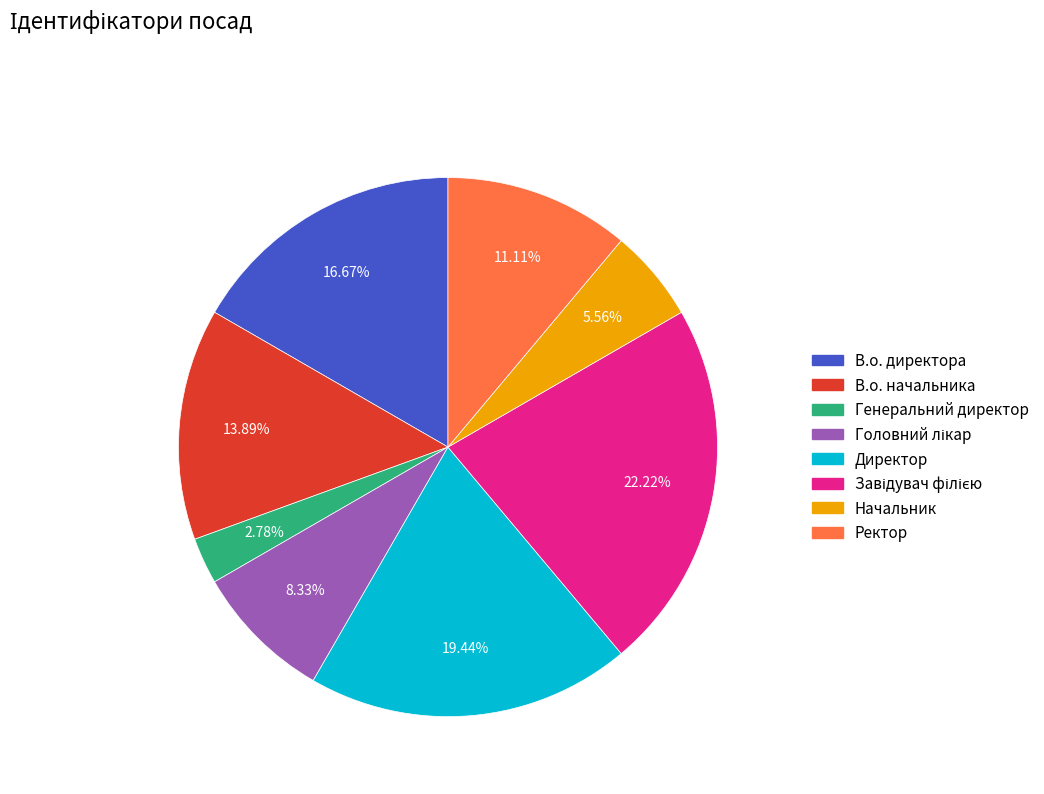

Is В.о. начальника the majority of the pie?

No